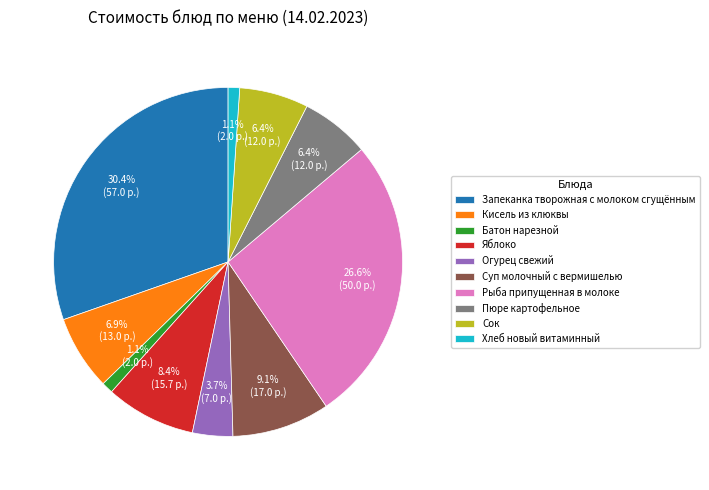

To the nearest percent, what portion does Батон нарезной represent?

1%